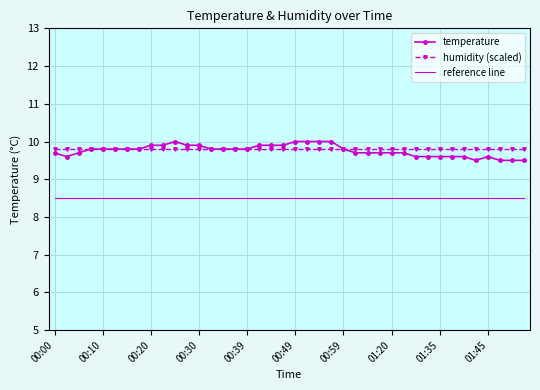

Which series has the widest spread of values?

temperature